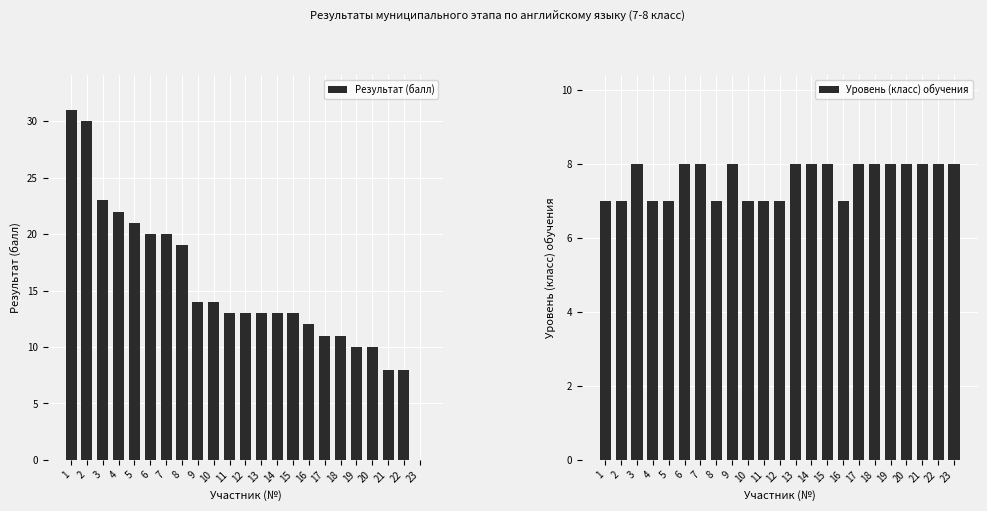

What is the sum of all Уровень (класс) обучения values?

175